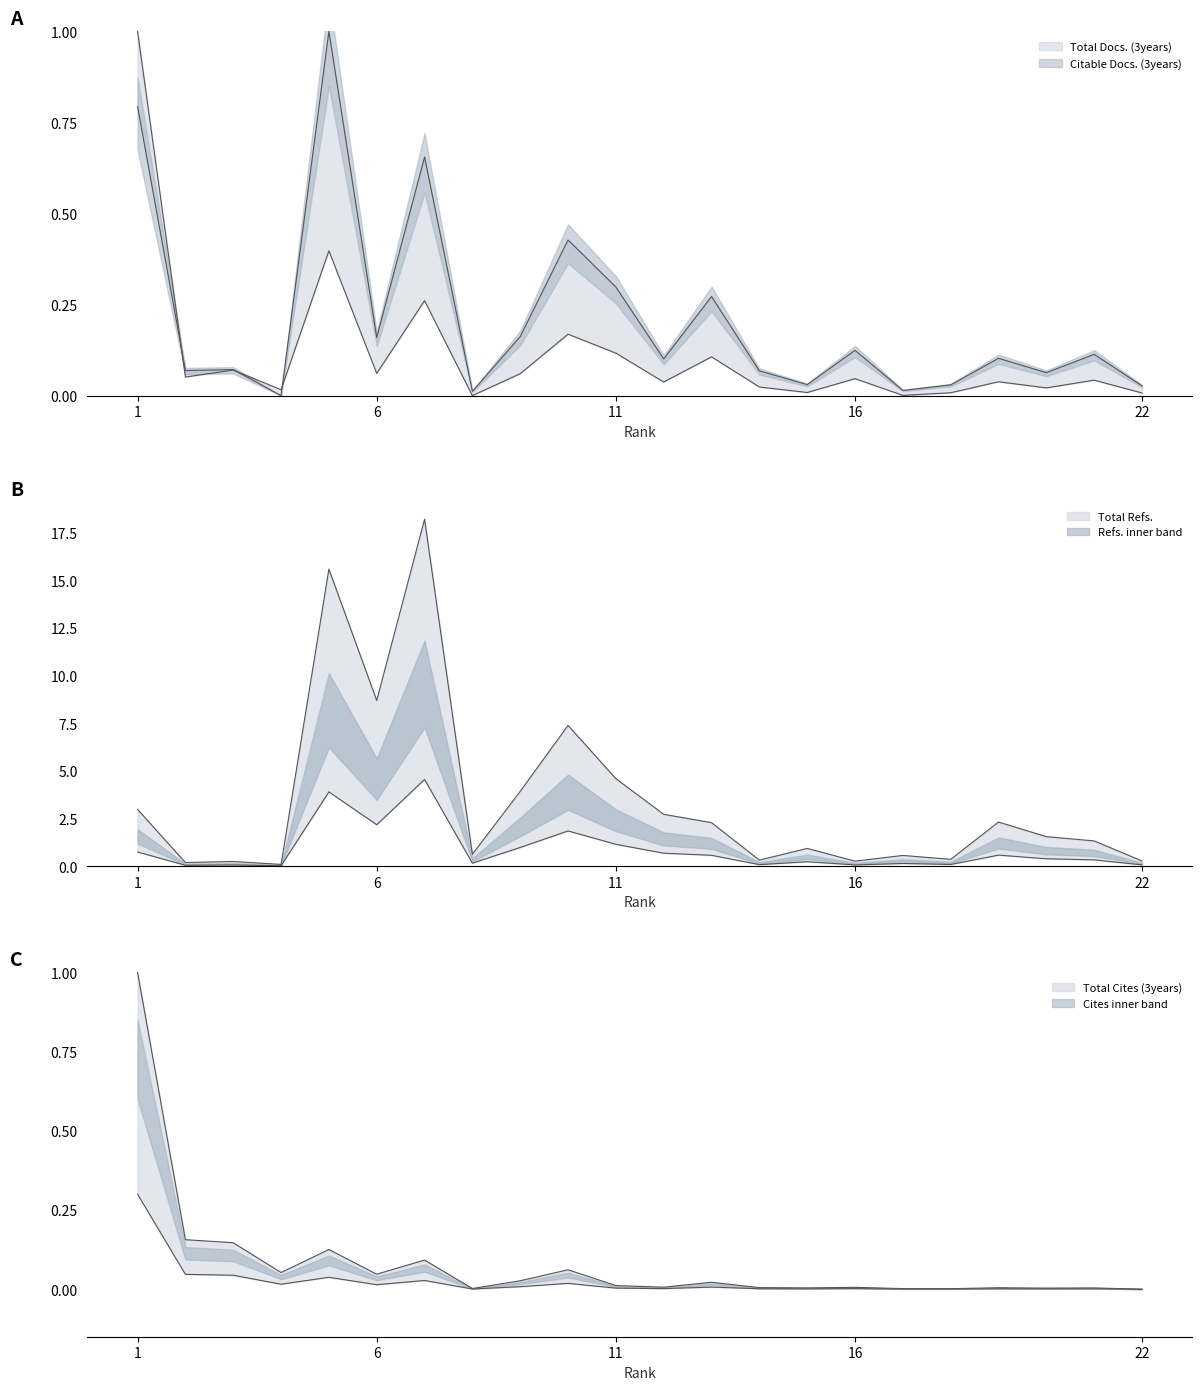

Where is Total Docs. (3years) nearest to the value 0?

4